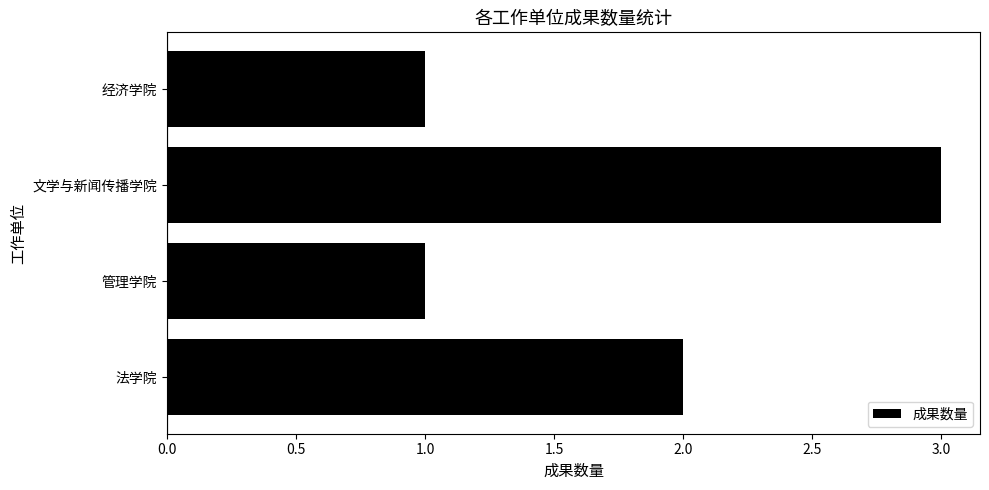

What is the sum of the values at 文学与新闻传播学院 and 法学院?

5